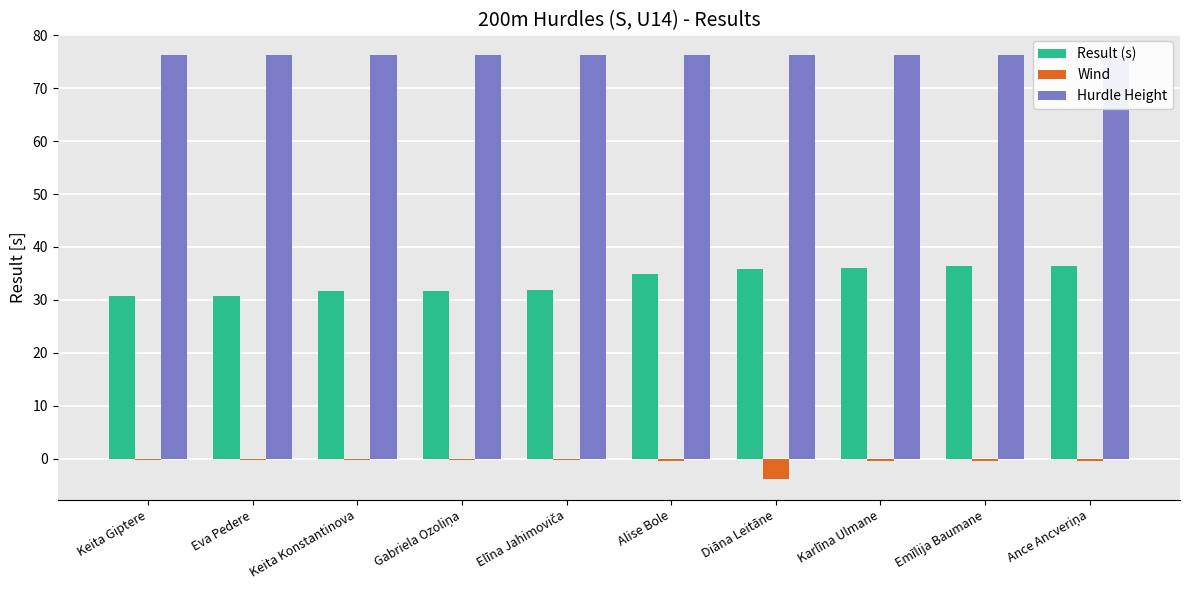

Are the bars grouped side by side (vs. stacked)?

Yes